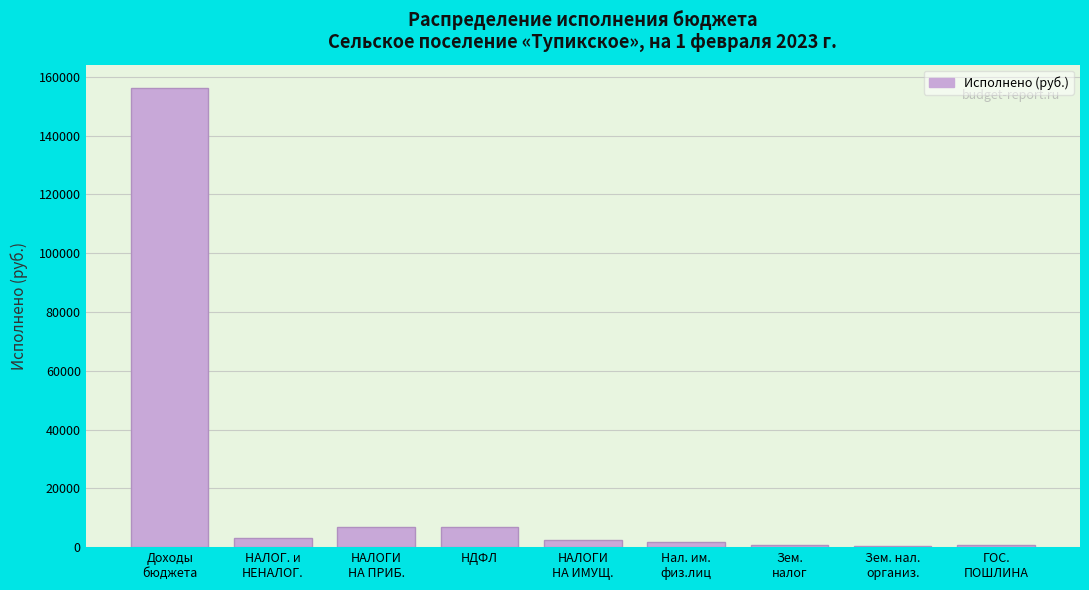

What is the sum of all values?

179375.4